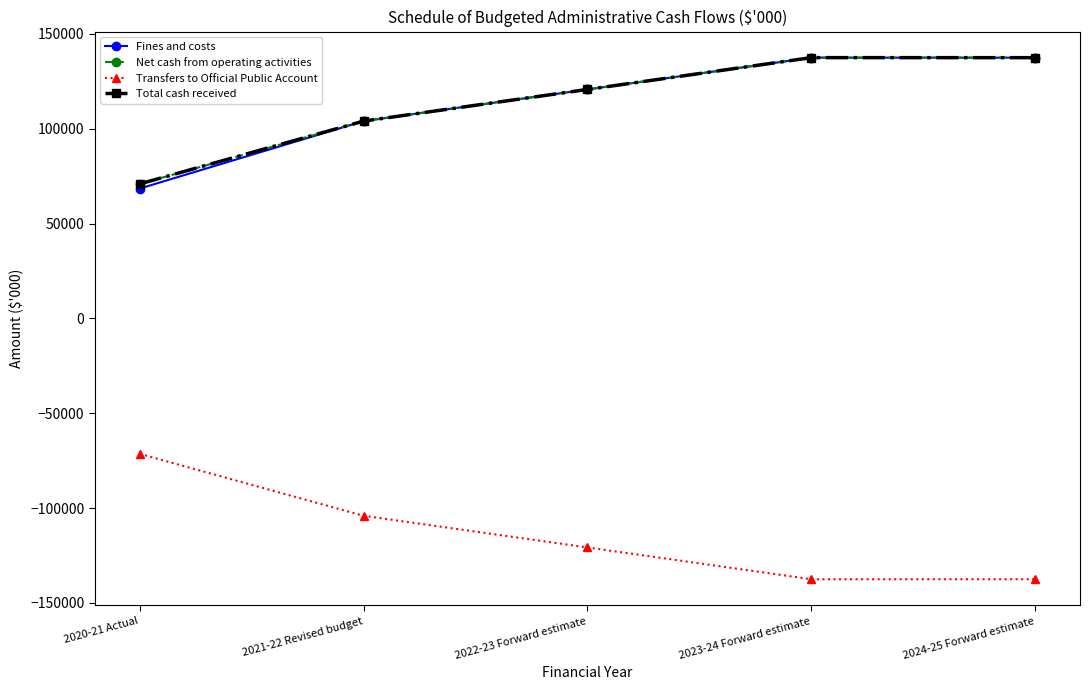

What is the sum of the Total cash received values at 2023-24 Forward estimate and 2020-21 Actual?

208399